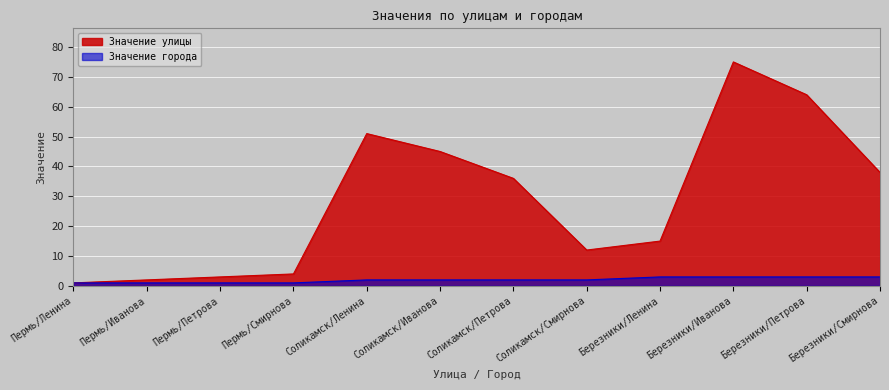

At Соликамск/Петрова, list the series in order from largest to smallest.

Значение улицы, Значение города